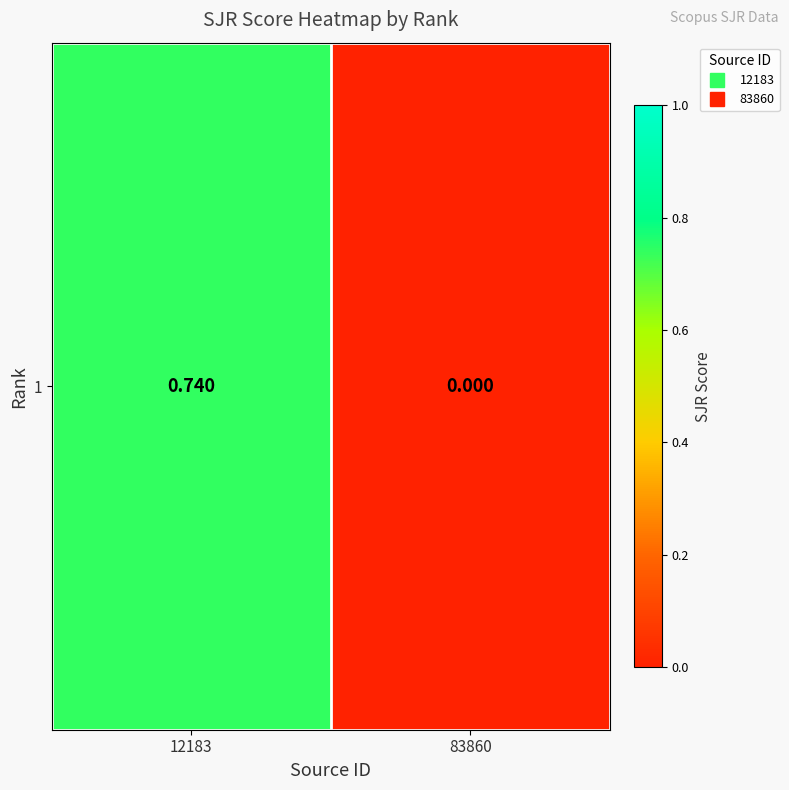

What is the difference between the values at 12183 and 83860?

0.7